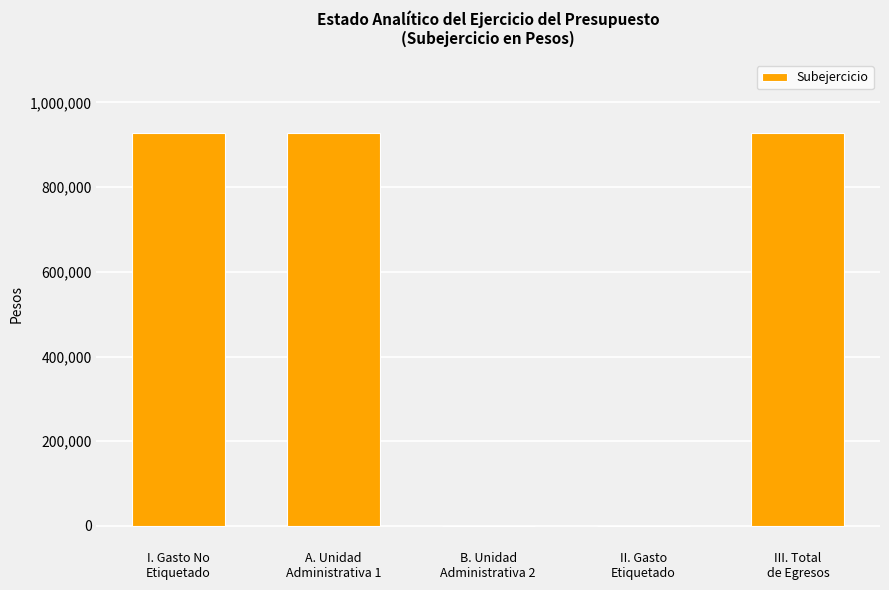

What is the sum of all values?

2781337.5